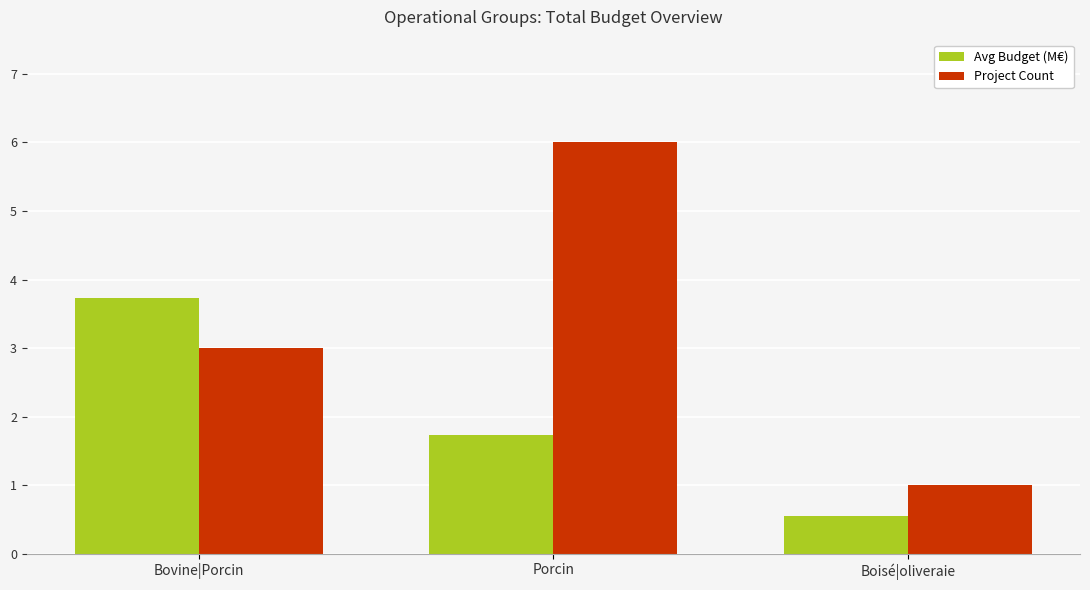

What is the average value of the Avg Budget (M€) series?

2.0